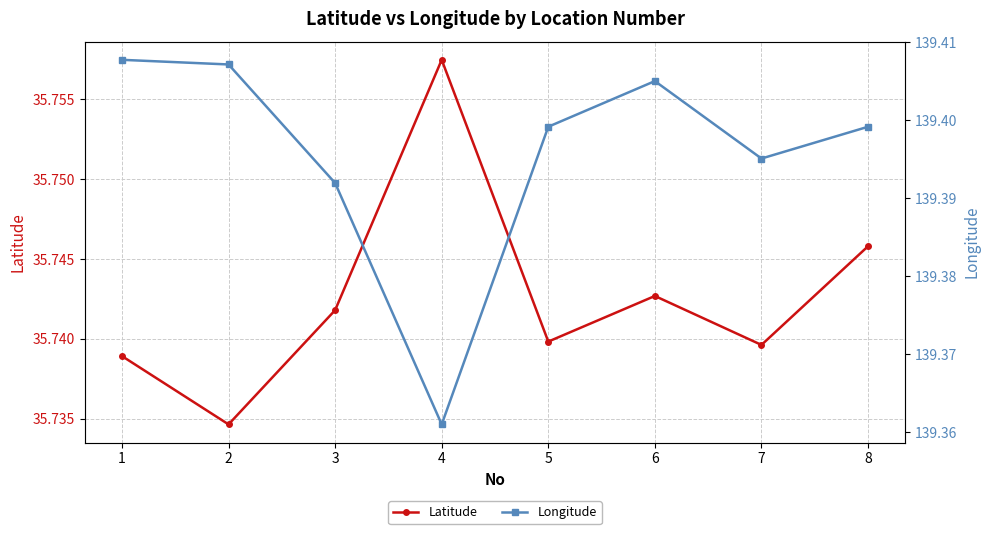

At how many categories does at least one series exceed 114?

8